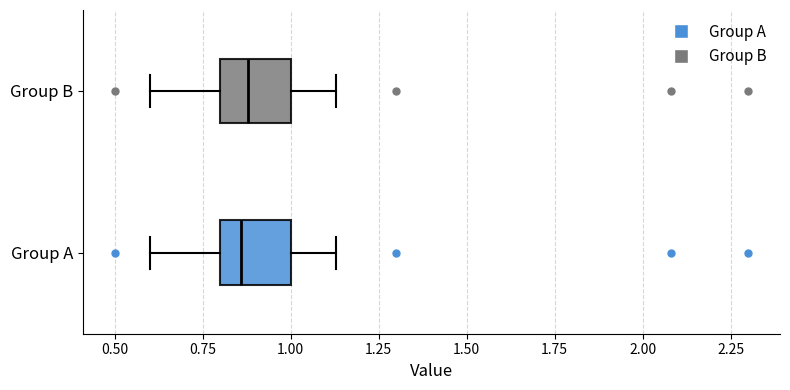

Where is the right edge of the box for Group B on the x-axis? The values are not printed on the chart, so give them approximately, as read against the axis.

1.00